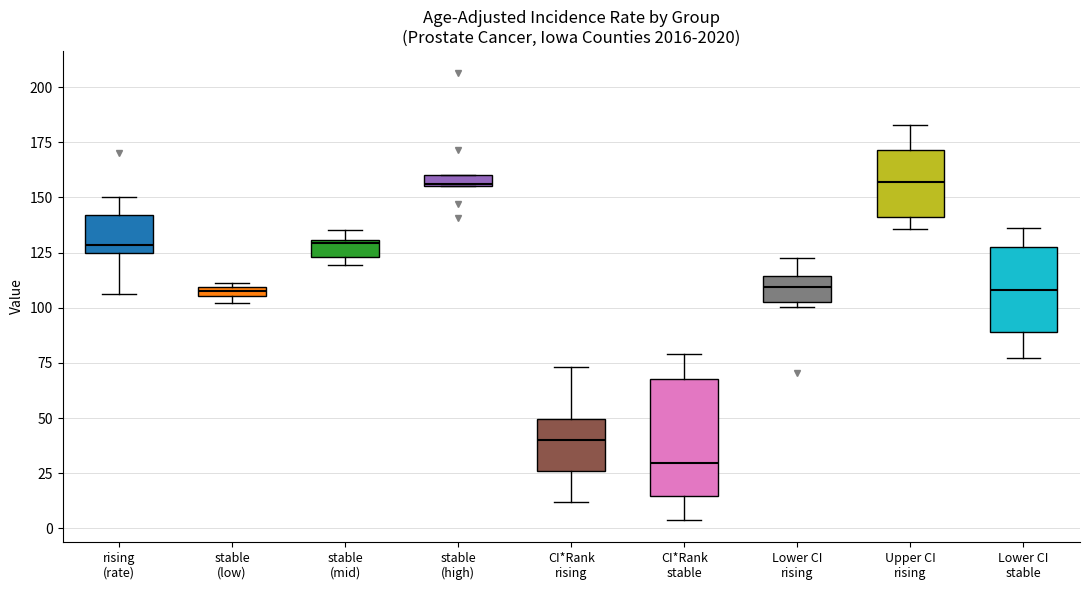

Where is the lower edge of the box for Lower CI stable on the y-axis? The values are not printed on the chart, so give them approximately, as read against the axis.

90